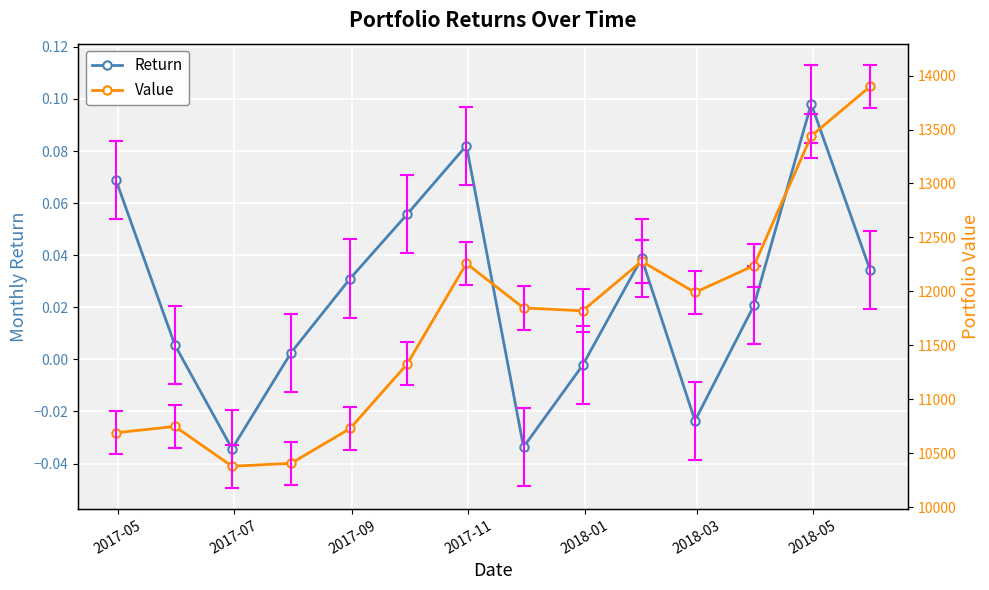

In Return, how many points are lower than both neighbors (excluding endpoints)?

3